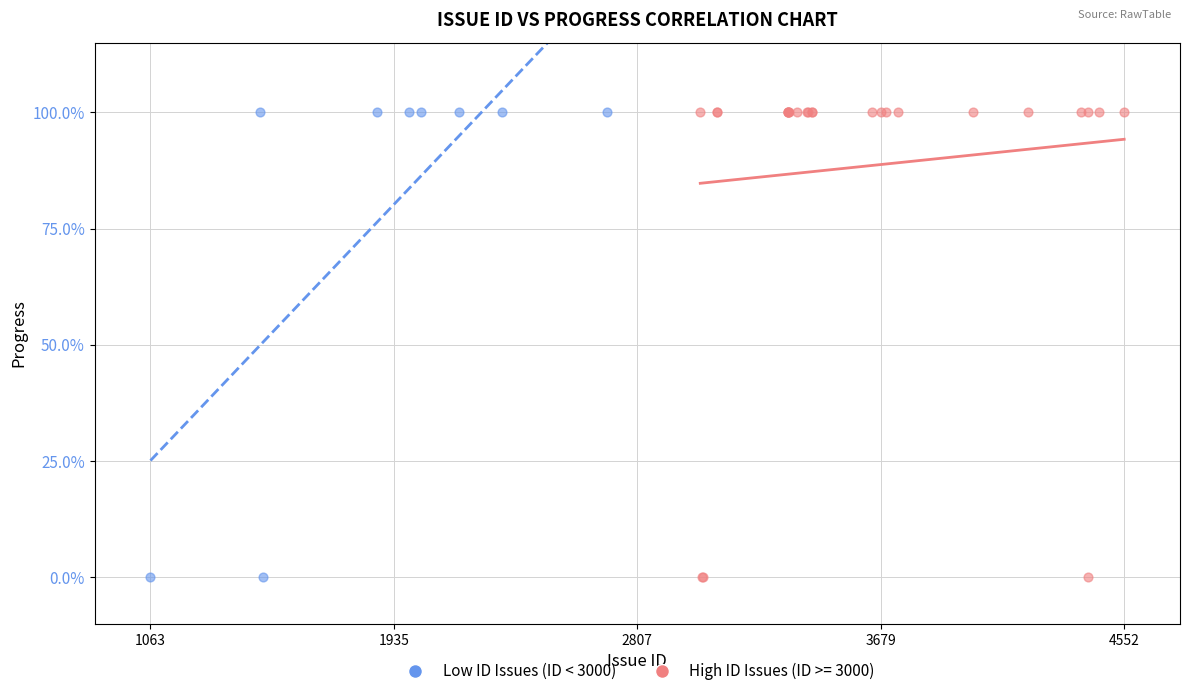

What are all the series names shown in the legend?

Low ID Issues (ID < 3000), High ID Issues (ID >= 3000)